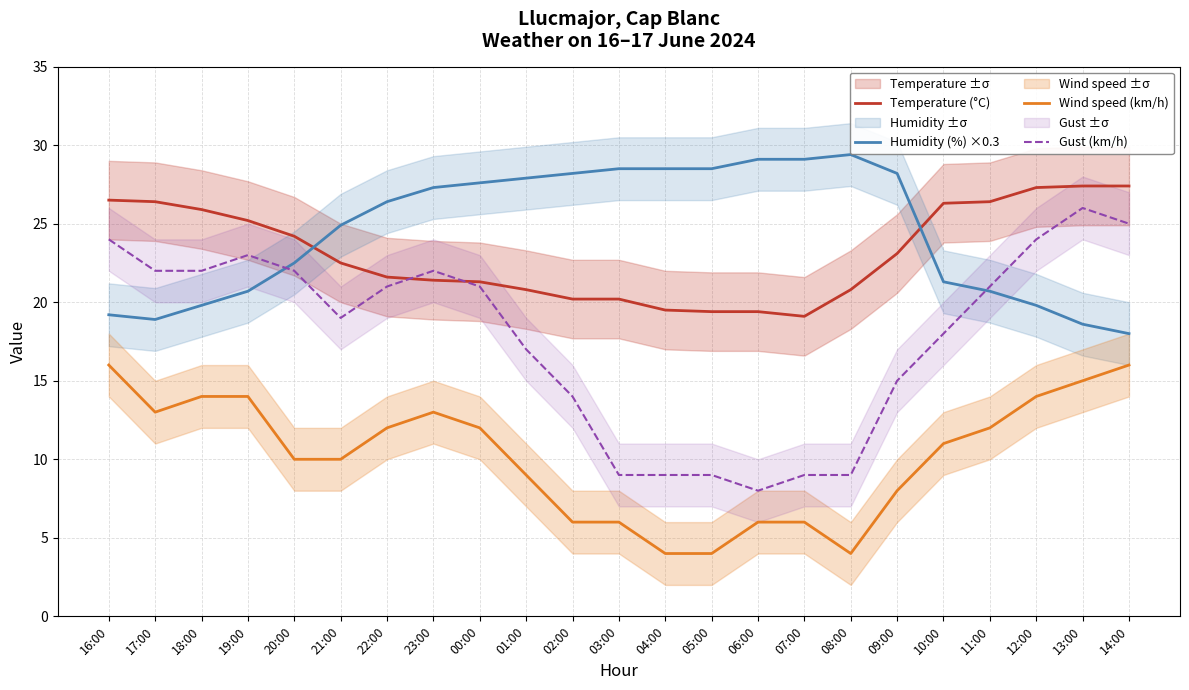

List the series in order of their peak value, highest first.

Humidity (%) ×0.3, Temperature (°C), Gust (km/h), Wind speed (km/h)